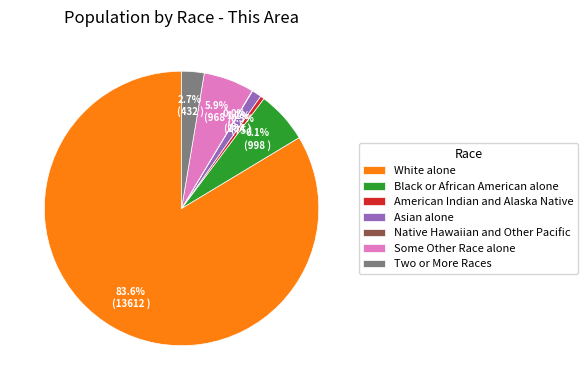

Is the sum of Some Other Race alone and American Indian and Alaska Native greater than half?

No